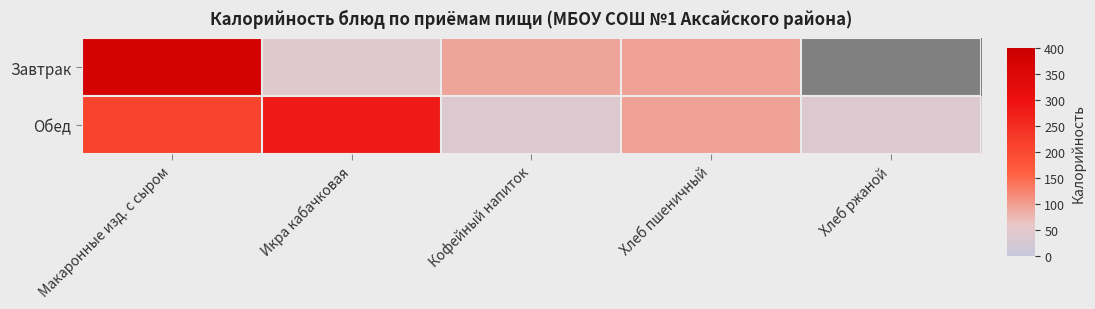

What is the greatest value displayed?

377.0